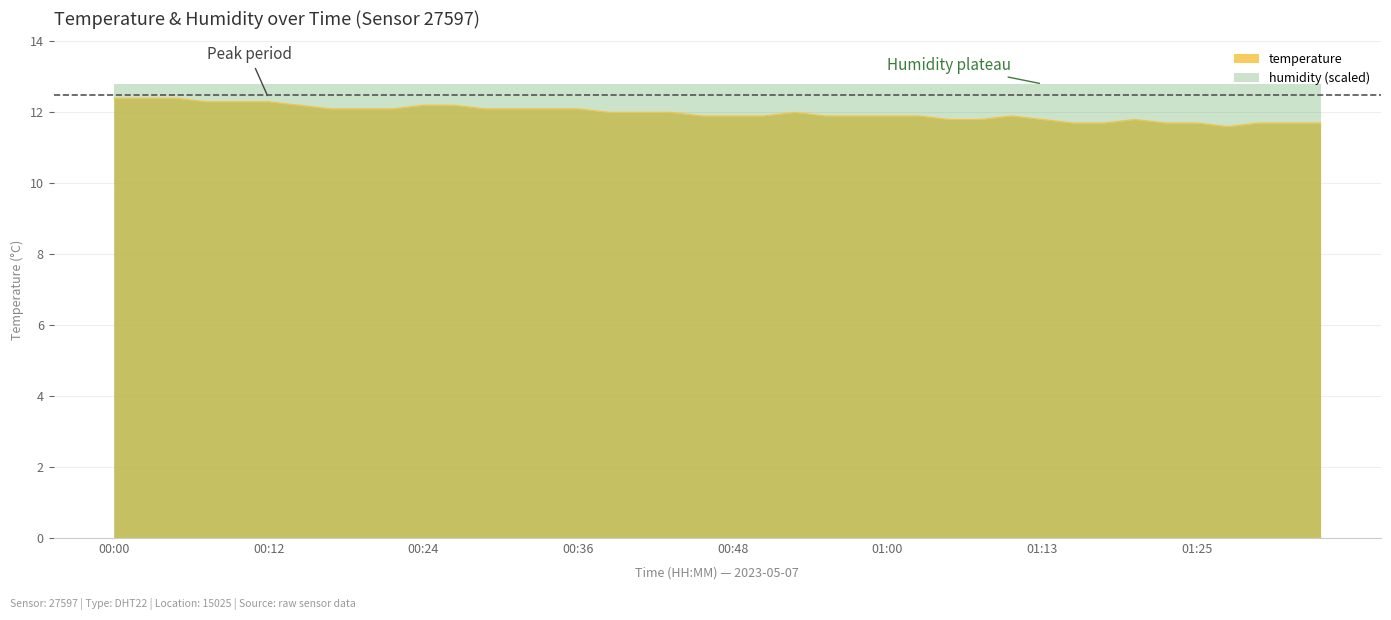

What is the sum of the values at 00:12 and 00:26?

24.5